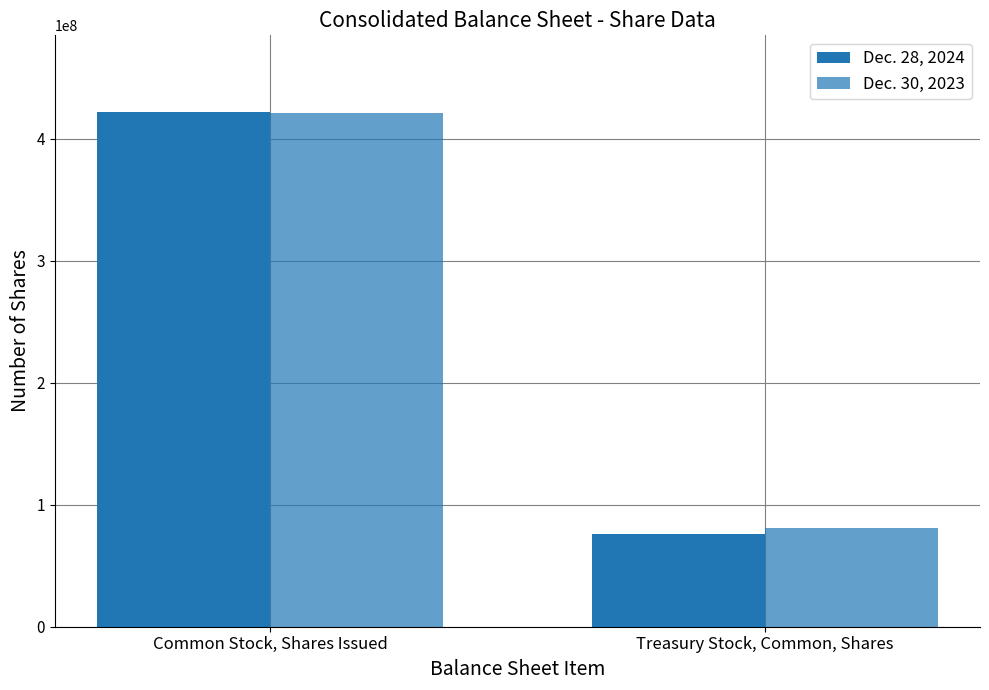

Is it true that Dec. 30, 2023 equals 421326361 at Common Stock, Shares Issued?

True